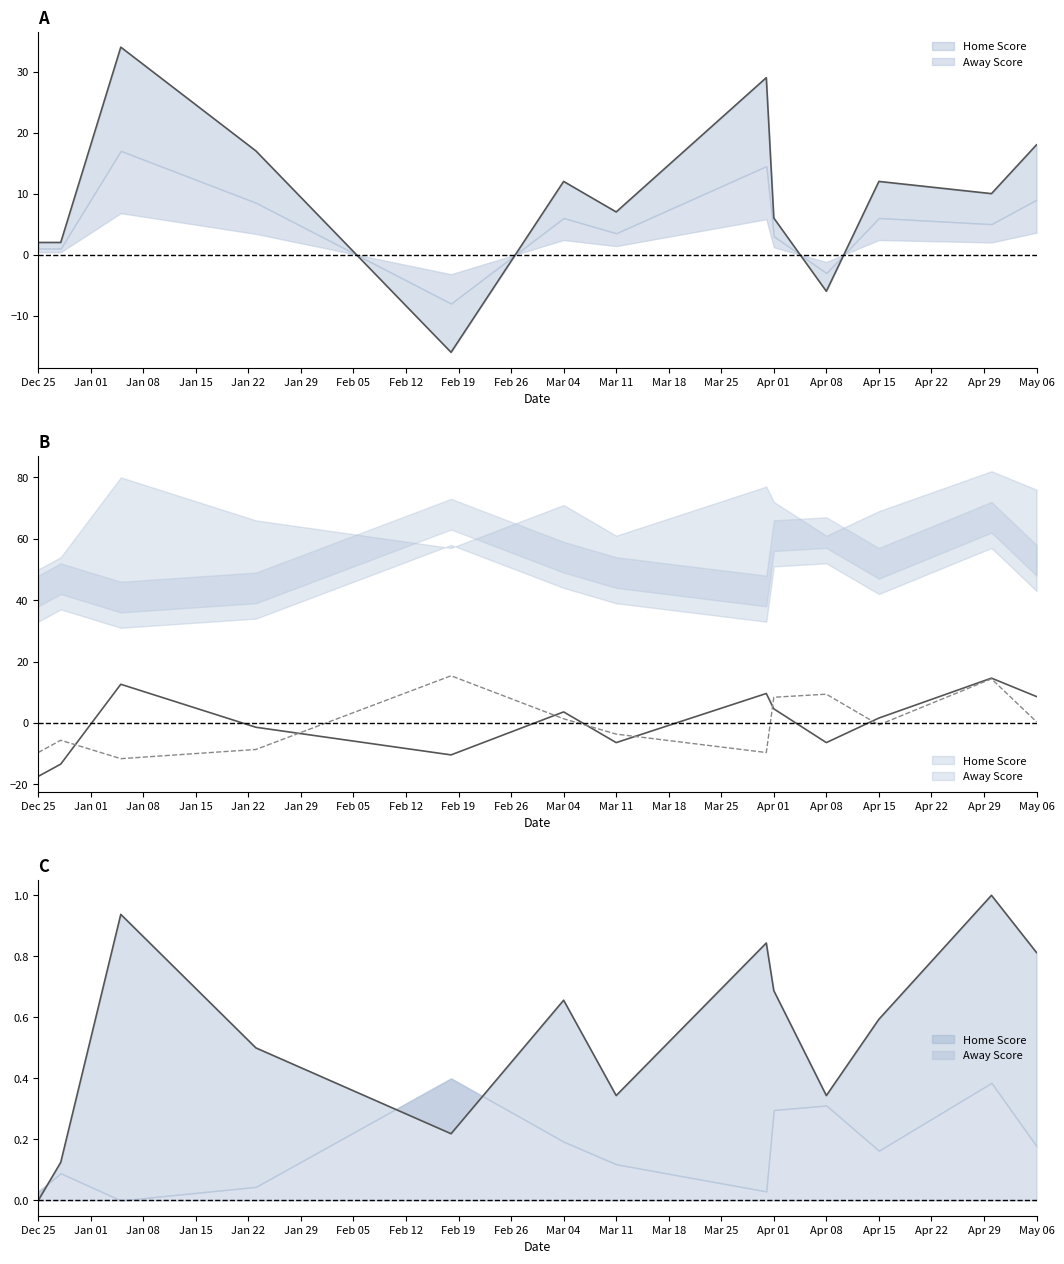

What are all the series names shown in the legend?

Home Score, Away Score